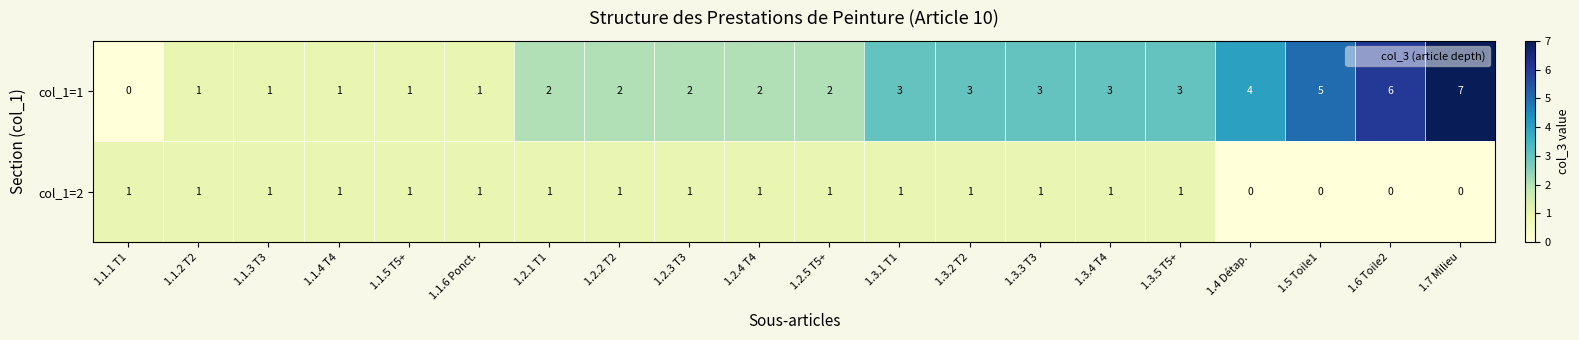

What is the difference between the second highest and minimum values in the col_1=1 series?

6